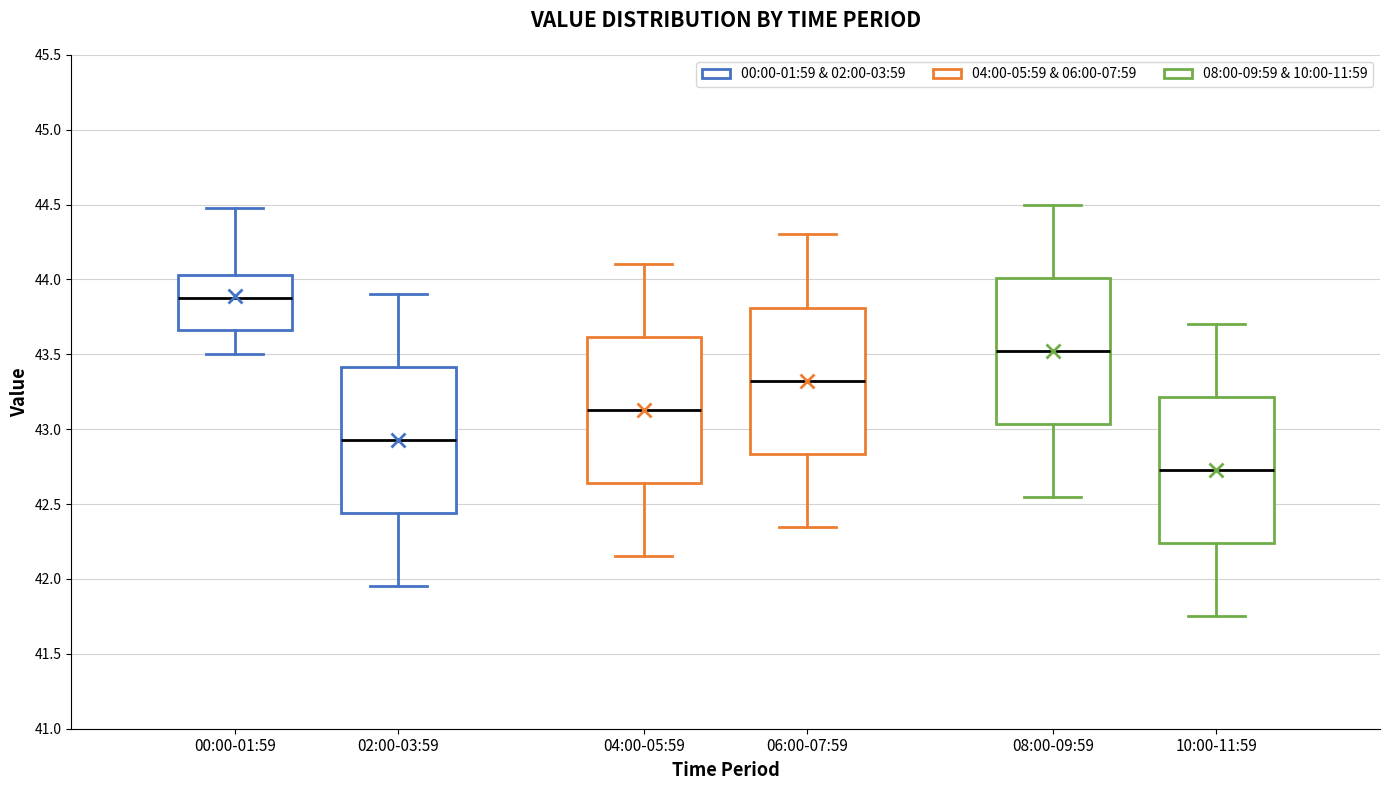

Reading left to right, transcribe this box plot: for each box, give where its median line is, the range the box spans, and where its two whiskers end, as read against the y-axis. The values are not printed on the chart, so give them approximately, as read against the axis.

00:00-01:59: median 43.90, box 43.65 to 44.05, whiskers 43.50 to 44.50
02:00-03:59: median 42.95, box 42.45 to 43.40, whiskers 41.95 to 43.90
04:00-05:59: median 43.15, box 42.65 to 43.60, whiskers 42.15 to 44.10
06:00-07:59: median 43.35, box 42.85 to 43.80, whiskers 42.35 to 44.30
08:00-09:59: median 43.55, box 43.05 to 44.00, whiskers 42.55 to 44.50
10:00-11:59: median 42.75, box 42.25 to 43.20, whiskers 41.75 to 43.70